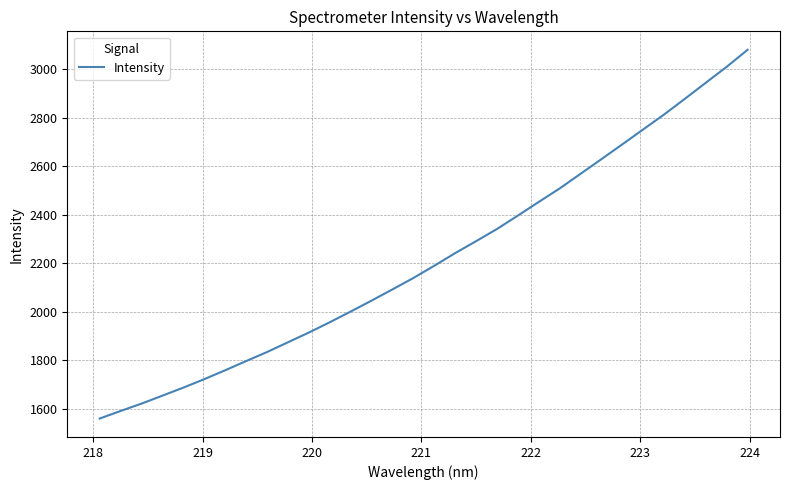

What is the sum of all values?

71020.5